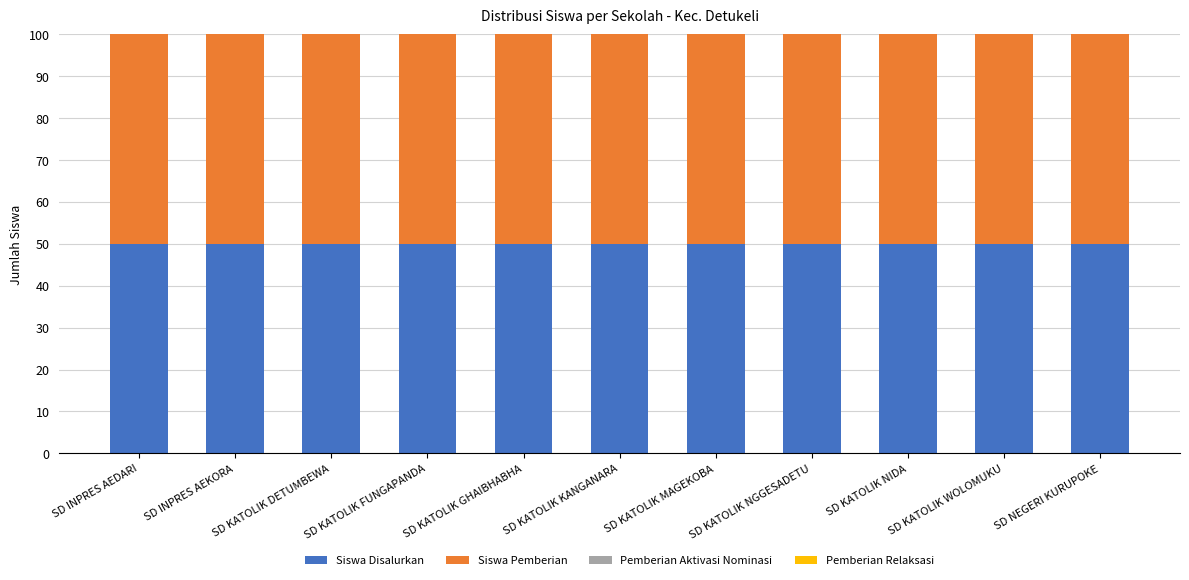

Which series has the largest range (max minus min)?

Siswa Disalurkan